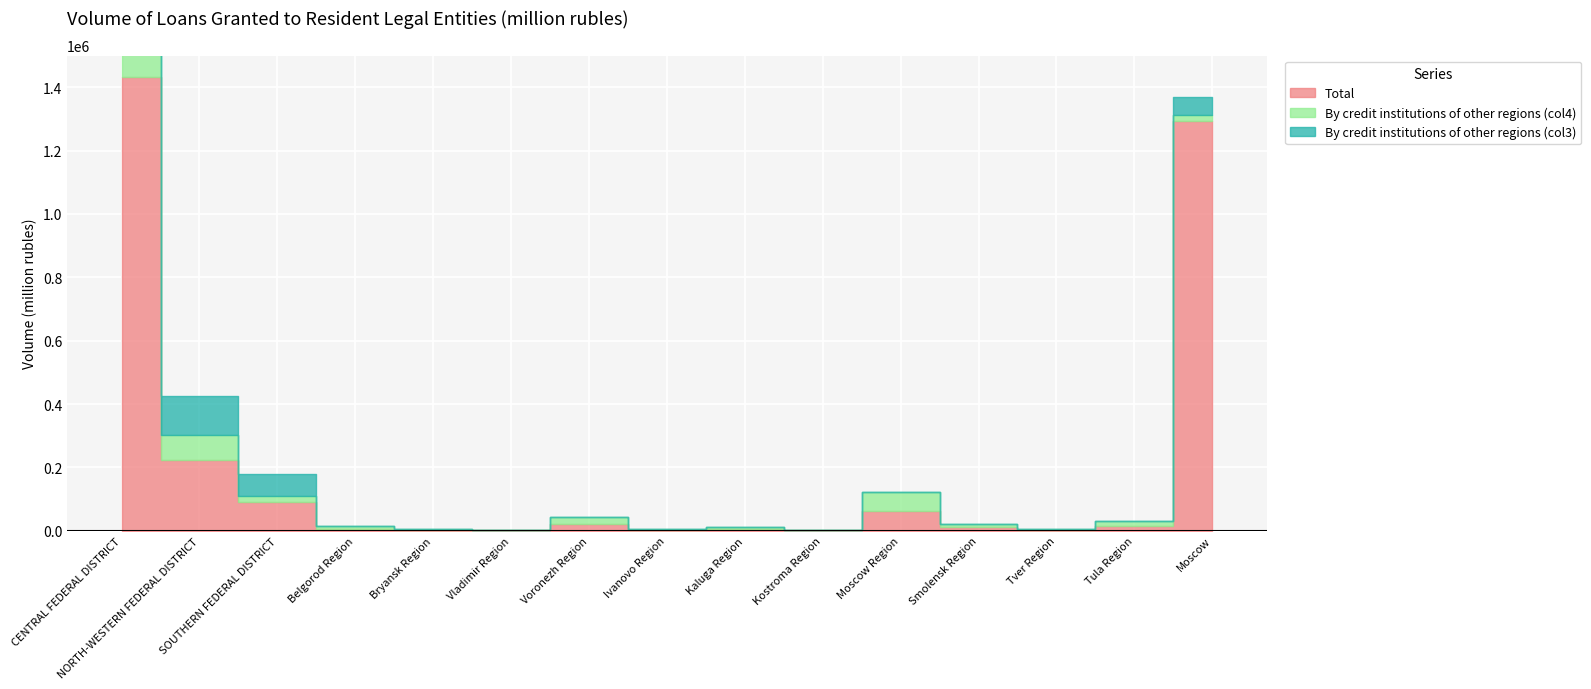

What position from the left is Belgorod Region?

4